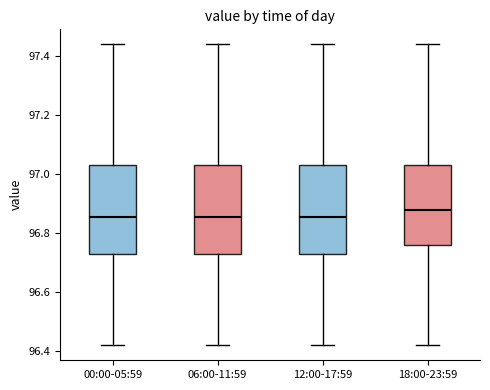

Reading left to right, transcribe this box plot: for each box, give where its median line is, the range the box spans, and where its two whiskers end, as read against the y-axis. The values are not printed on the chart, so give them approximately, as read against the axis.

00:00-05:59: median 96.86, box 96.74 to 97.04, whiskers 96.42 to 97.44
06:00-11:59: median 96.86, box 96.74 to 97.04, whiskers 96.42 to 97.44
12:00-17:59: median 96.86, box 96.74 to 97.04, whiskers 96.42 to 97.44
18:00-23:59: median 96.88, box 96.76 to 97.04, whiskers 96.42 to 97.44